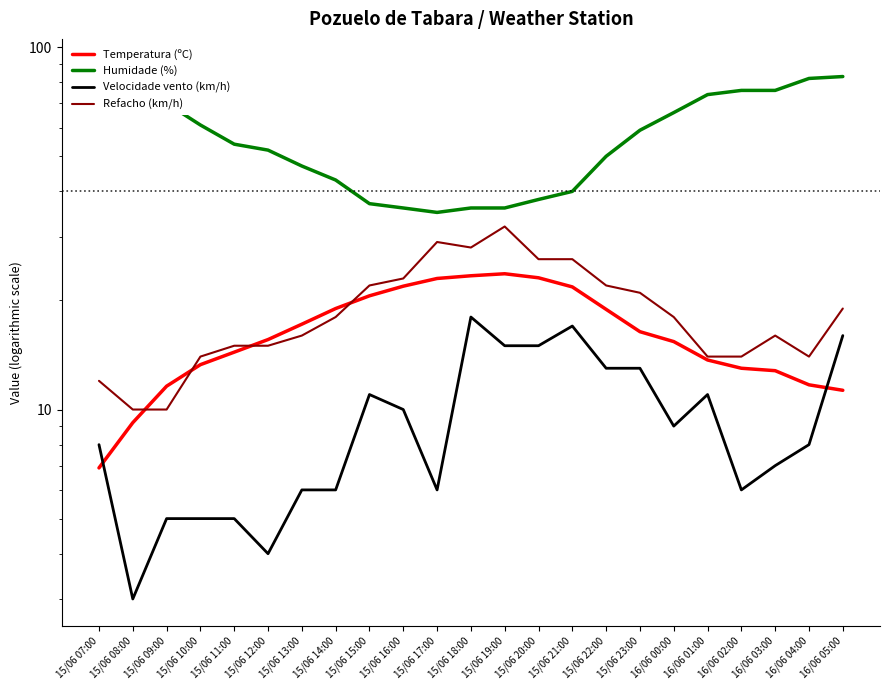

What is the approximate value of Refacho (km/h) at 16/06 02:00?

14.0